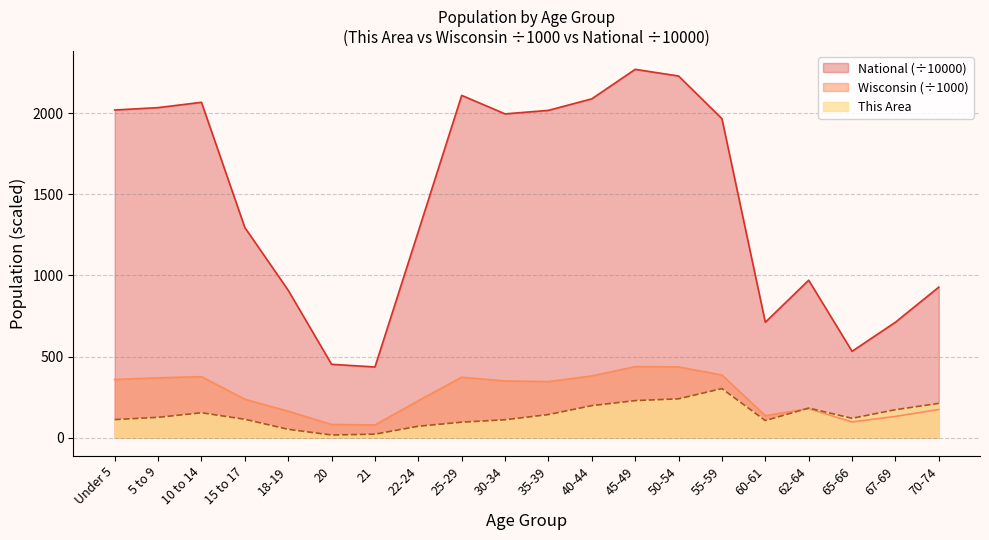

At which category does This Area reach its first local peak?

10 to 14